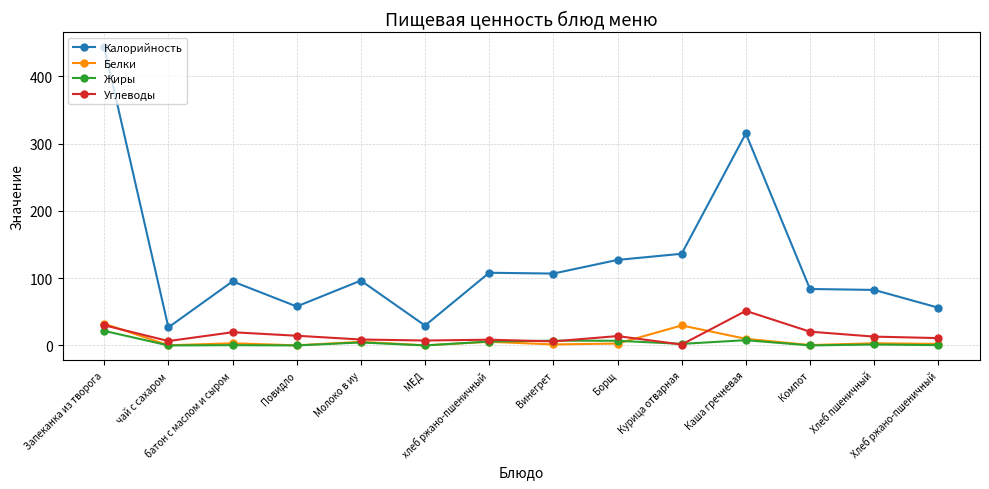

What is the greatest value displayed?

443.3